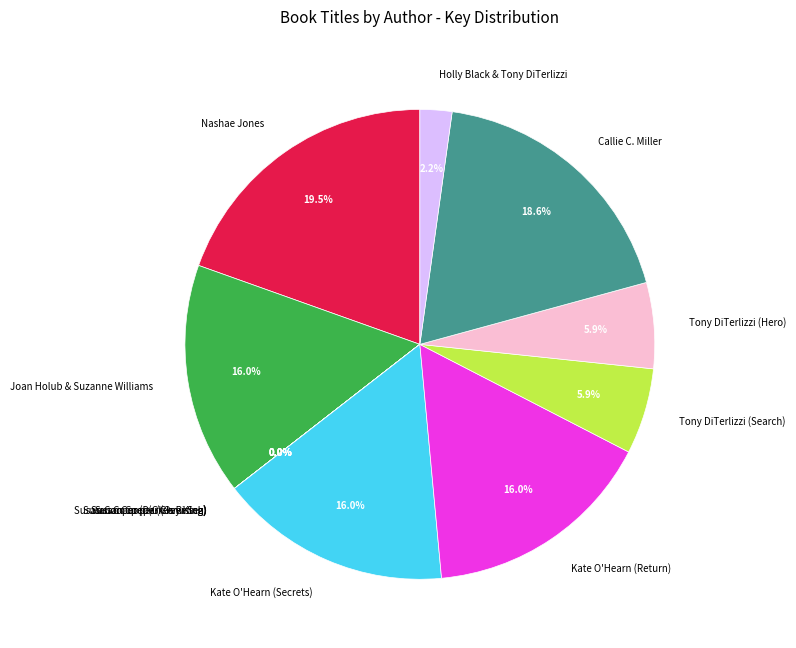

Does Tony DiTerlizzi (Search) represent more than half of the total?

No